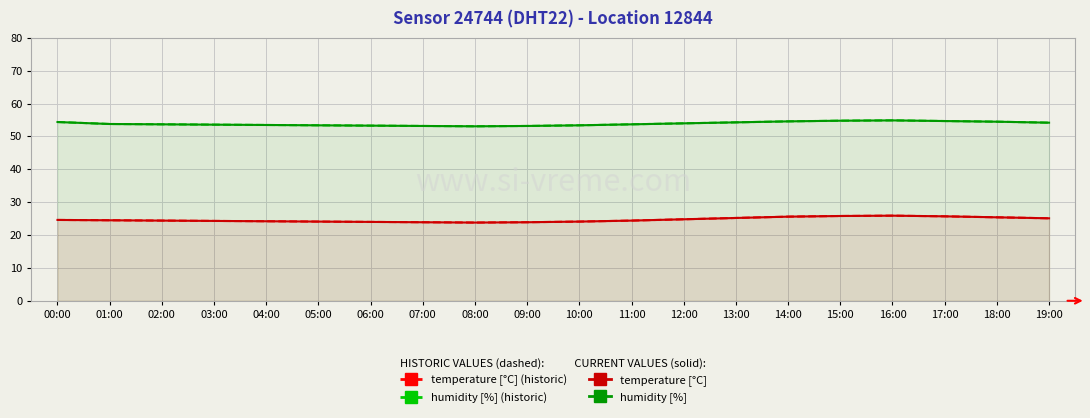

What position from the left is 16:00?

17